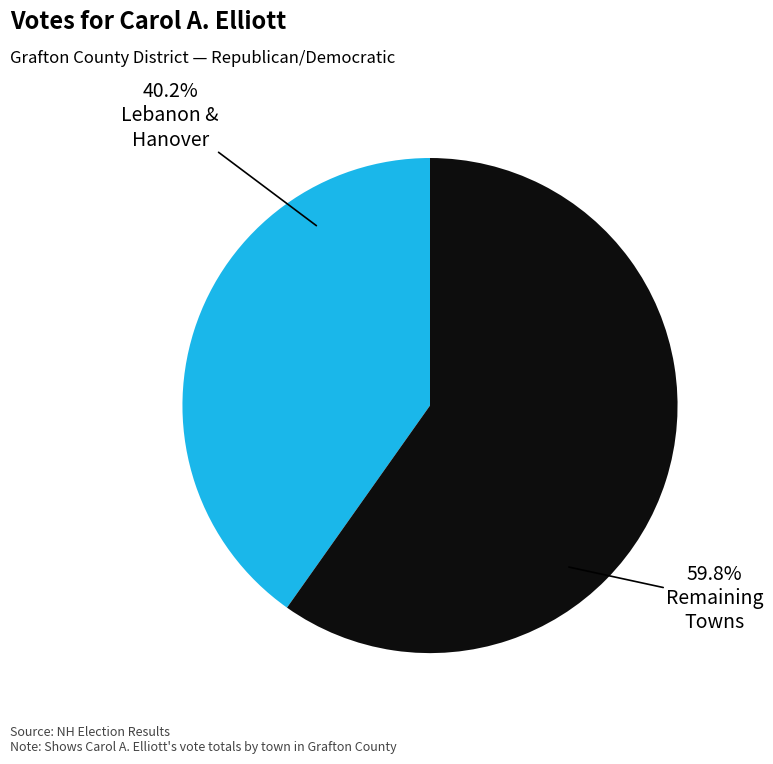

Does any single category account for the majority?

Yes